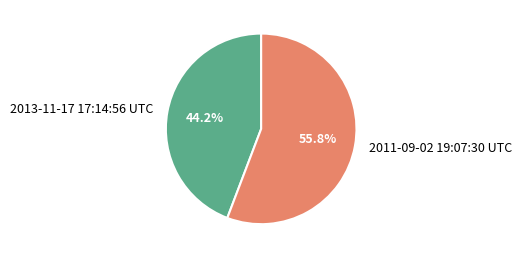

To the nearest percent, what is the combined percentage of 2013-11-17 17:14:56 UTC and 2011-09-02 19:07:30 UTC?

100%